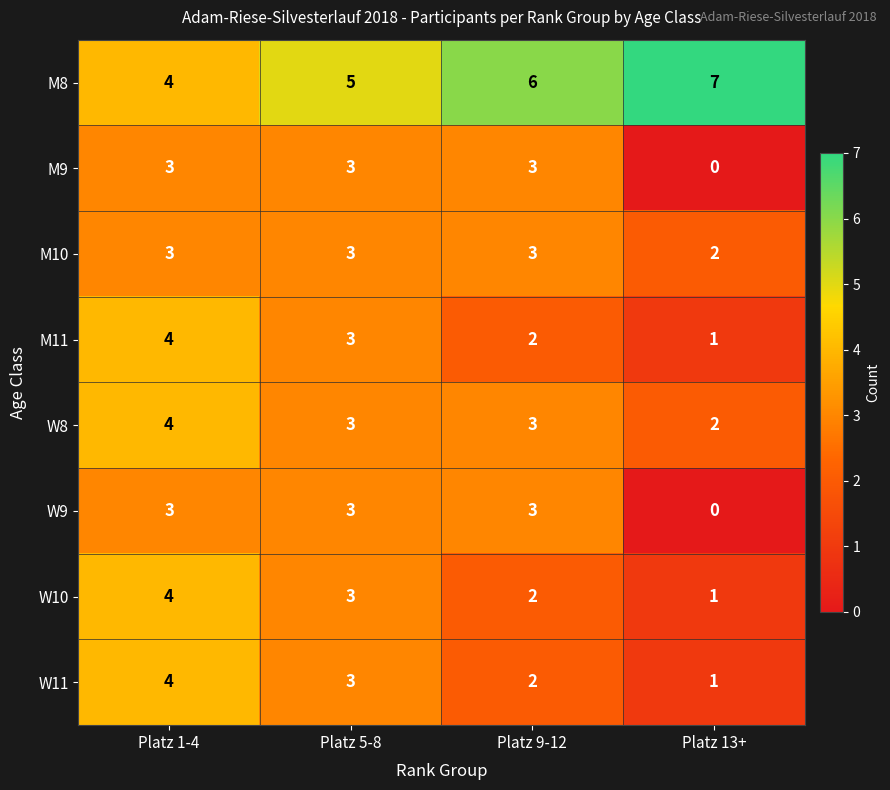

The value of W11 at Platz 5-8 is 3. True or false?

True